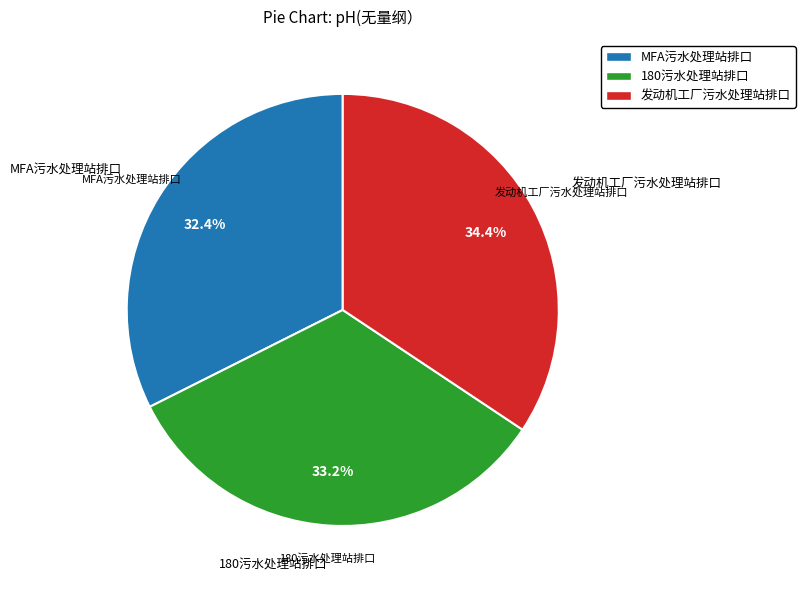

How many segments does this pie chart have?

3